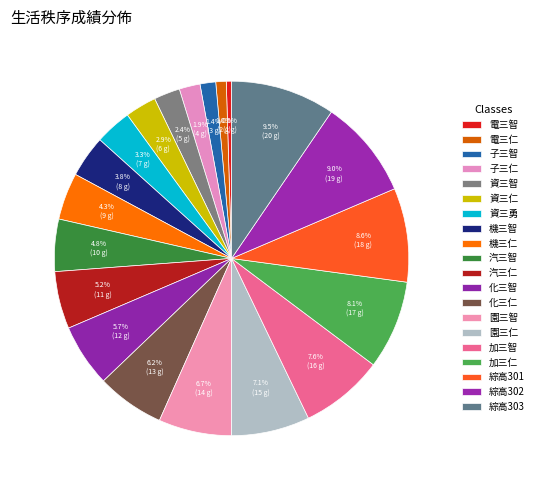

Is 子三仁 the majority of the pie?

No